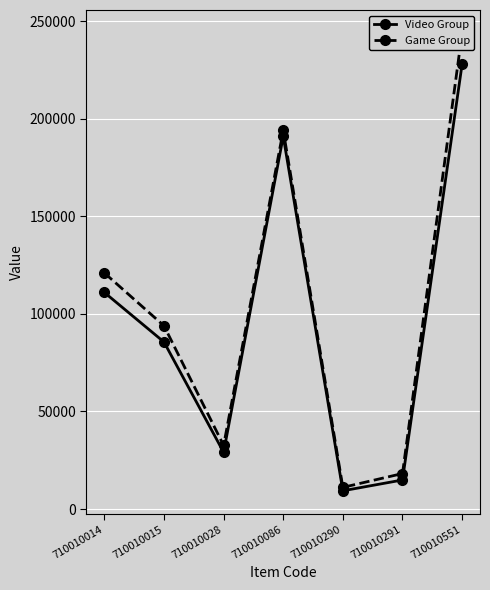

What is the sum of the Video Group values at 710010086 and 710010028?

220100